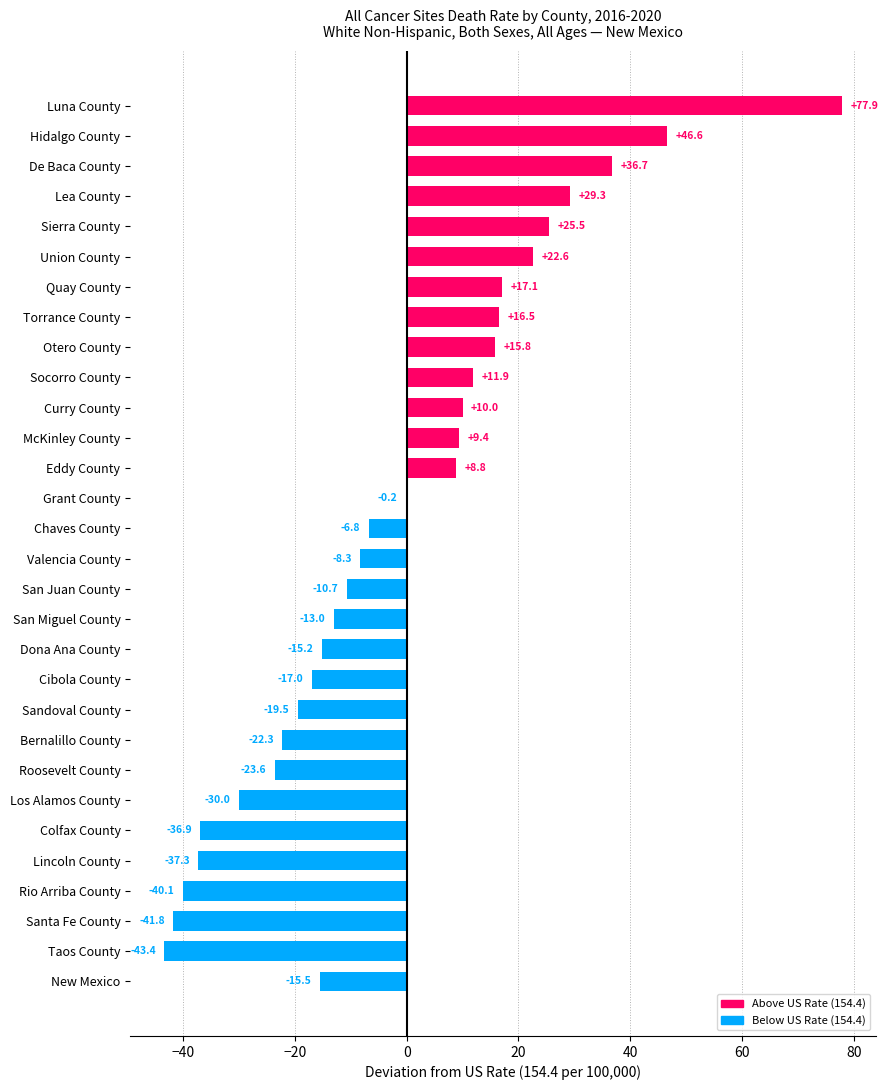

At which category does the chart reach its peak across all series?

Luna County